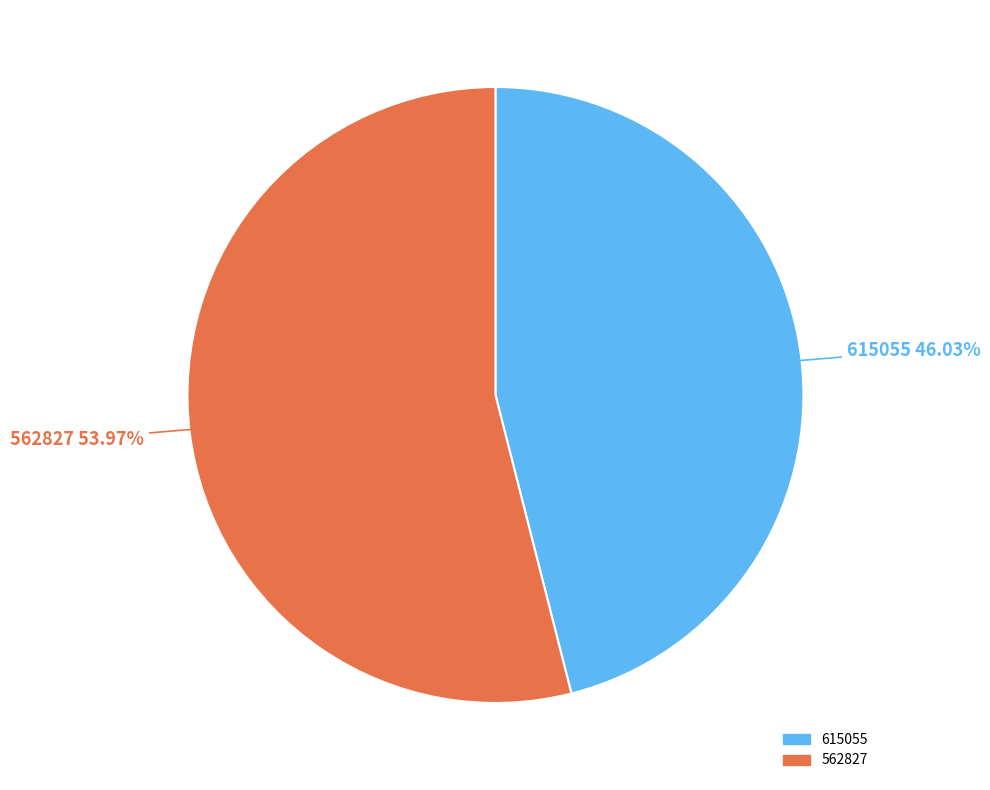

Rank the categories by value from lowest to highest.

615055, 562827